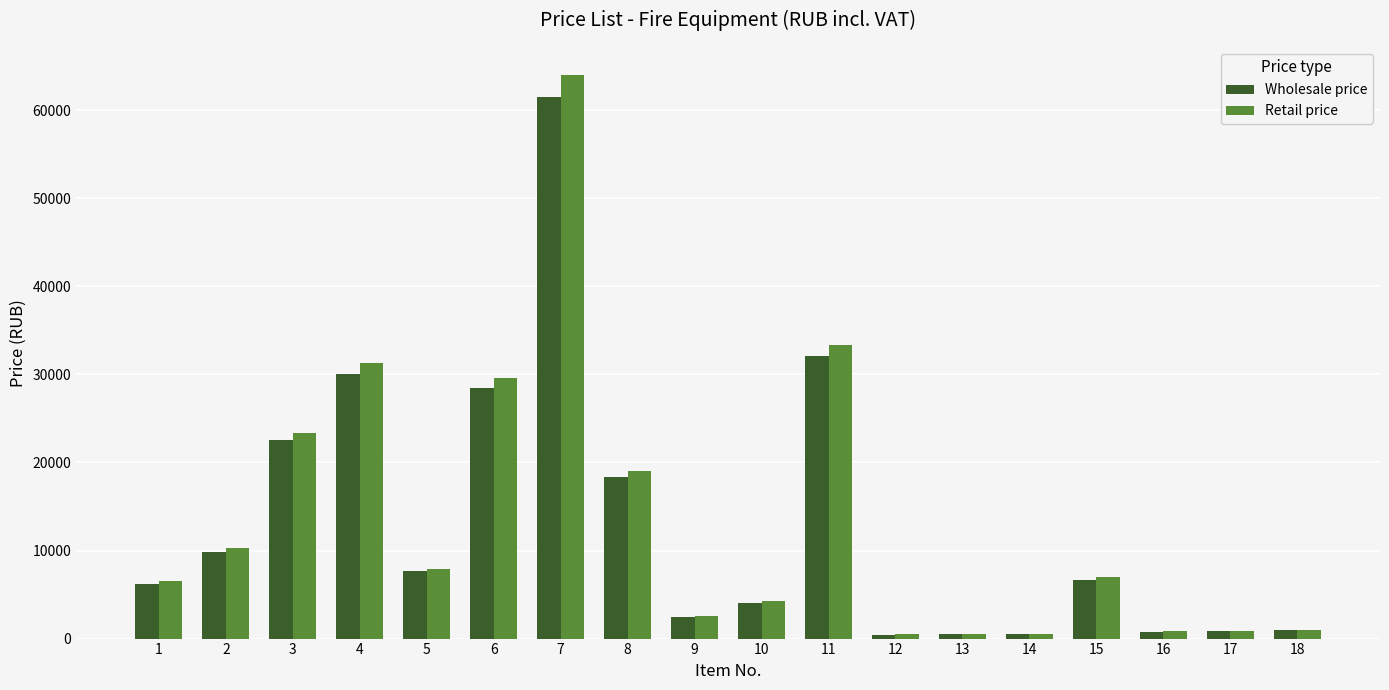

True or false: Wholesale price has a value of 10309 at 1.

False